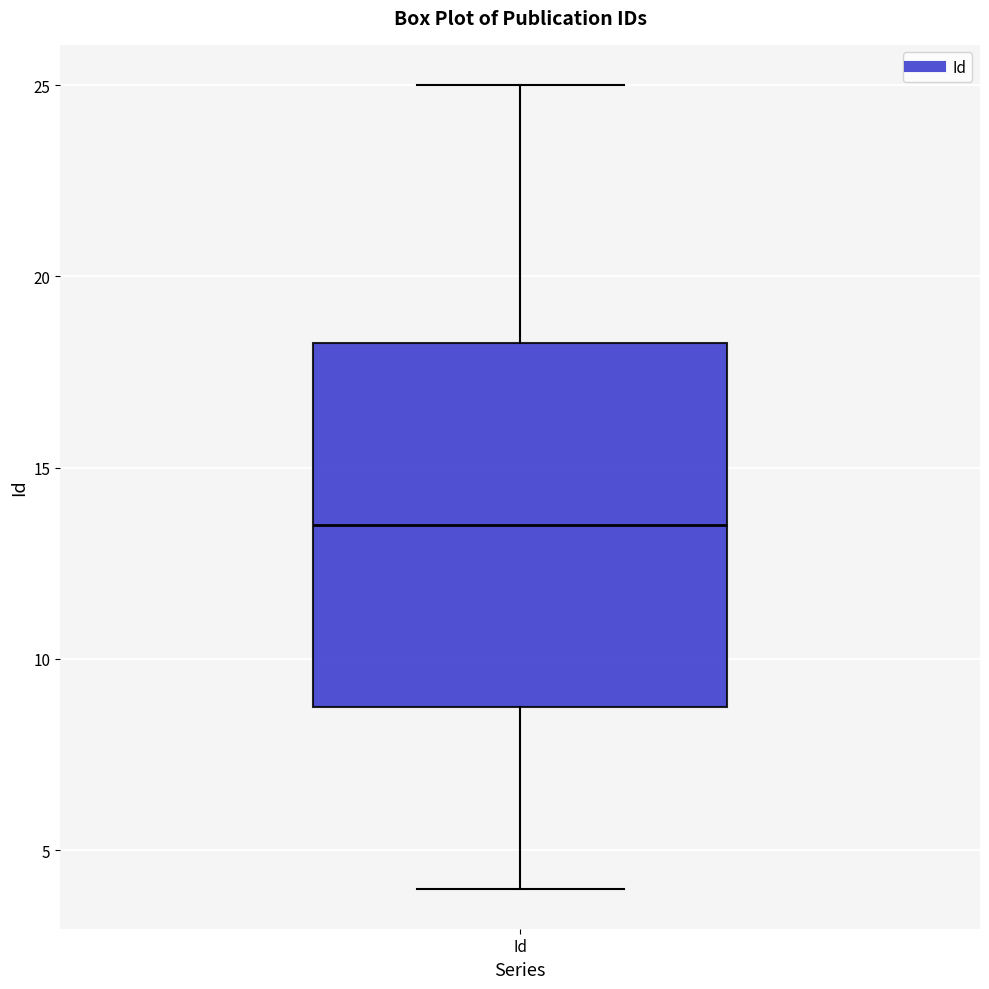

Read this box plot against the y-axis: the position of the median line, the range covered by the box, and the ends of both whiskers. The values are not printed on the chart, so give them approximately, as read against the axis.

median 13.5, box 9.0 to 18.5, whiskers 4.0 to 25.0